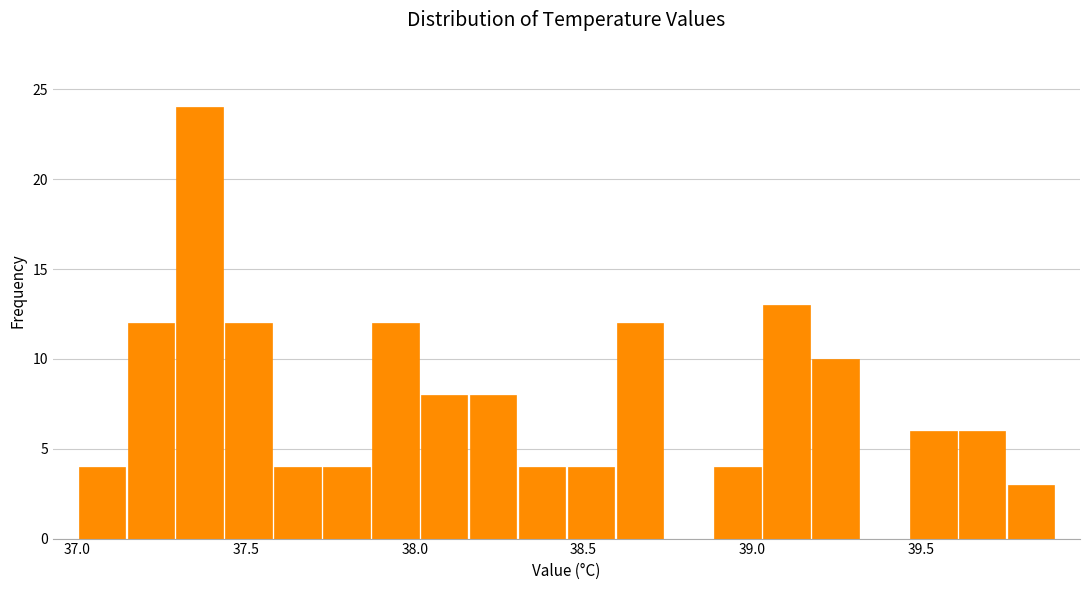

Around what value on the x-axis is the tallest bar? Give the approximate position of its centre, as read against the axis.

37.35